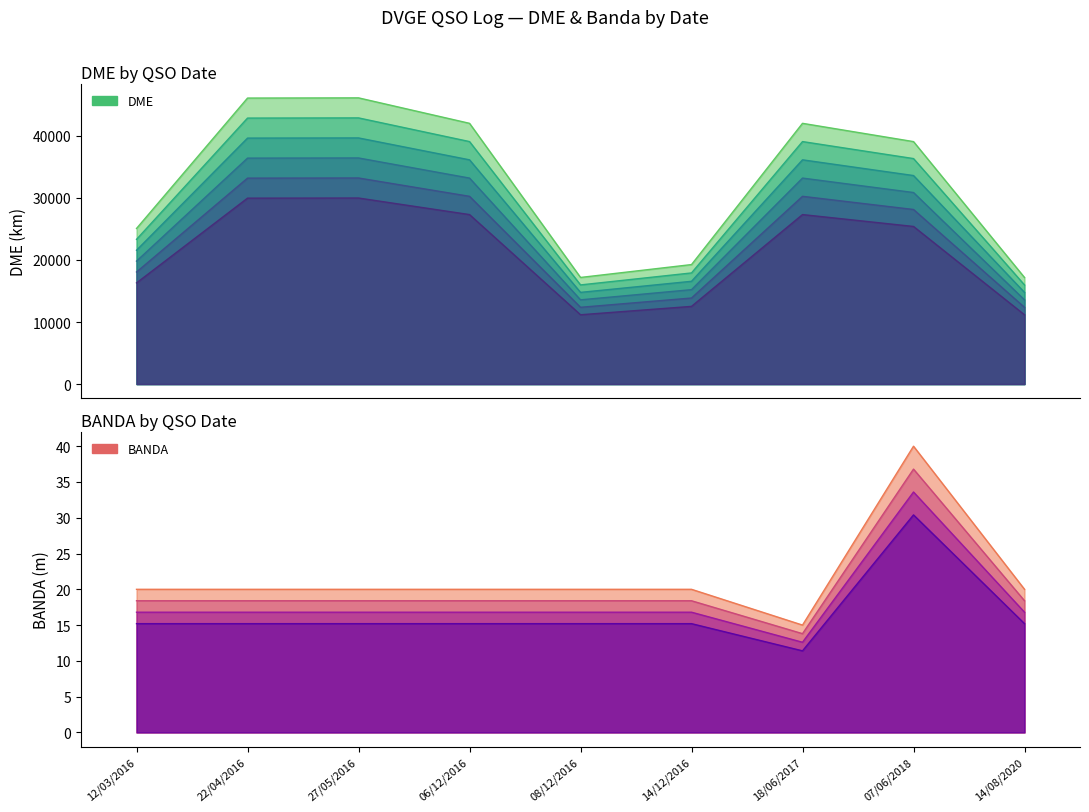

Which series has the largest total across all categories?

DME line 1